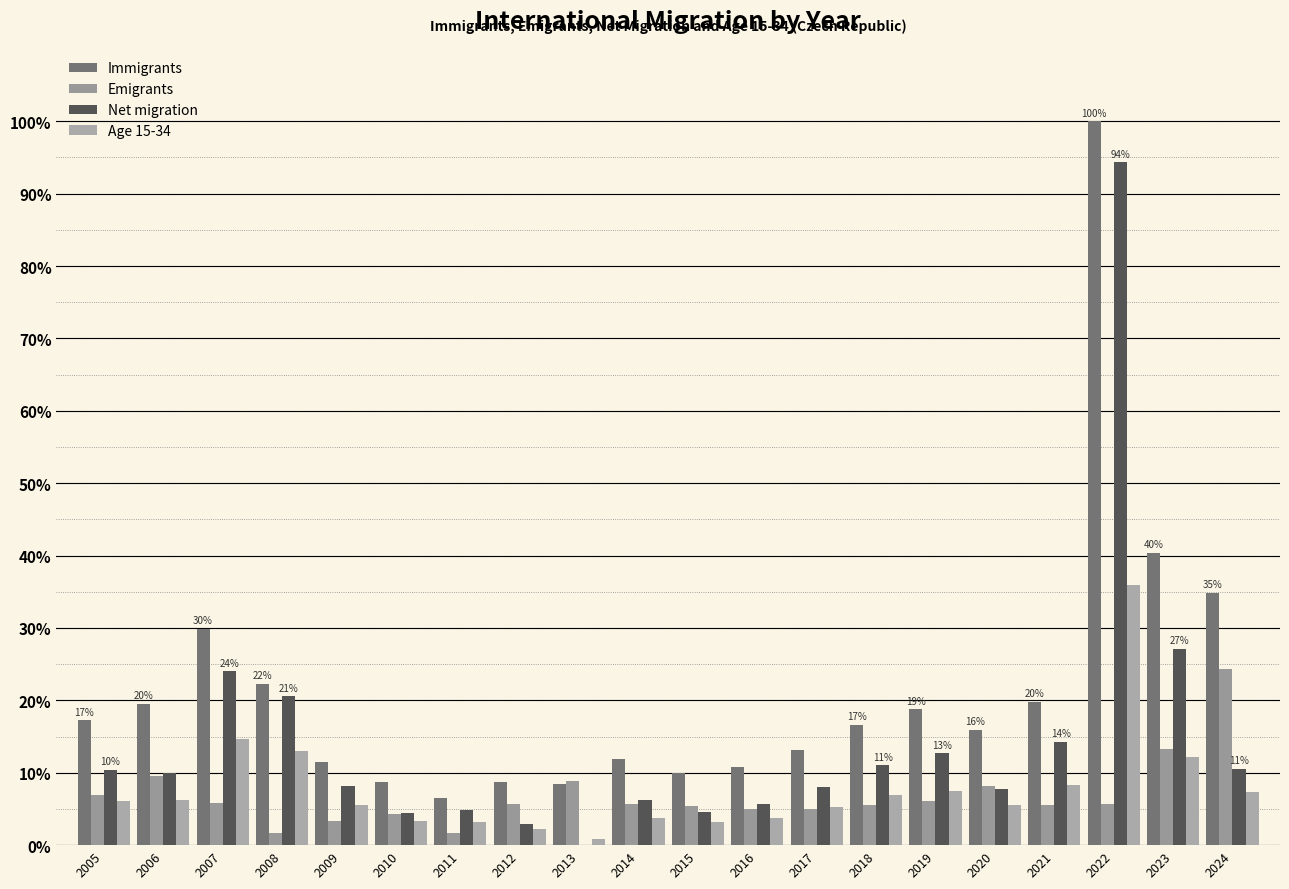

What is the value of the Emigrants bar at the 5th from the left?

3.3